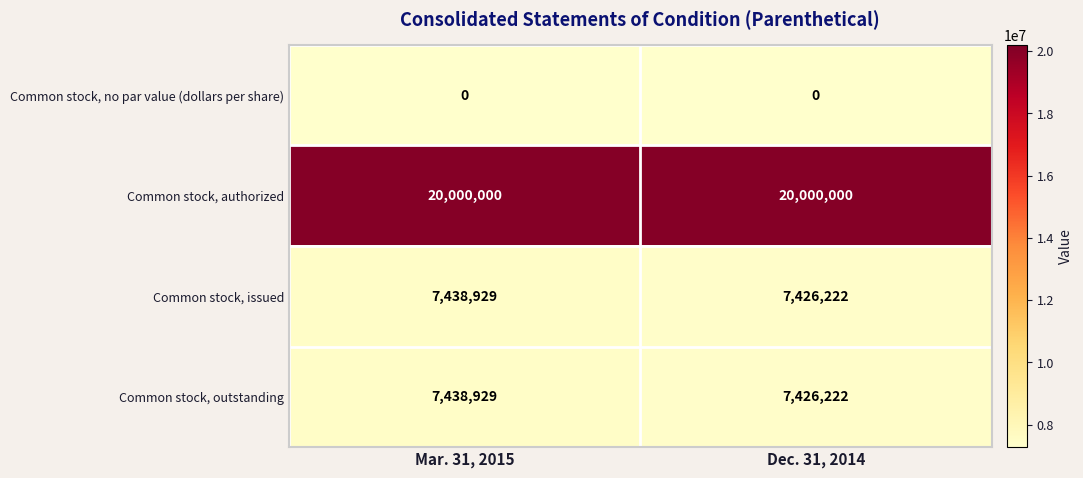

At how many categories does at least one series exceed 4148953?

2